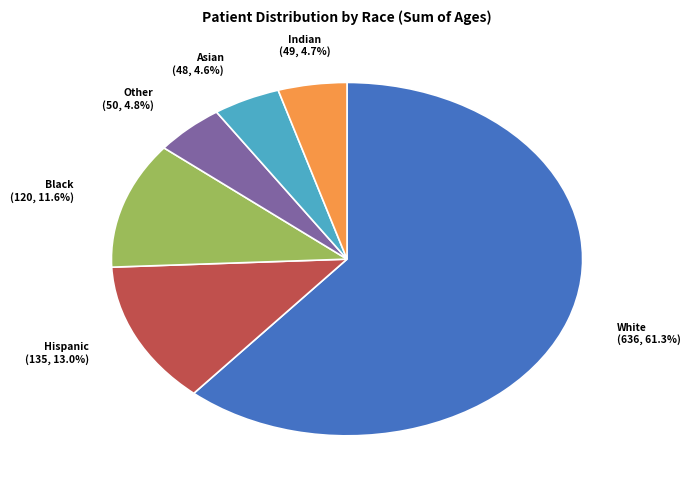

Count the number of slices in the pie.

6